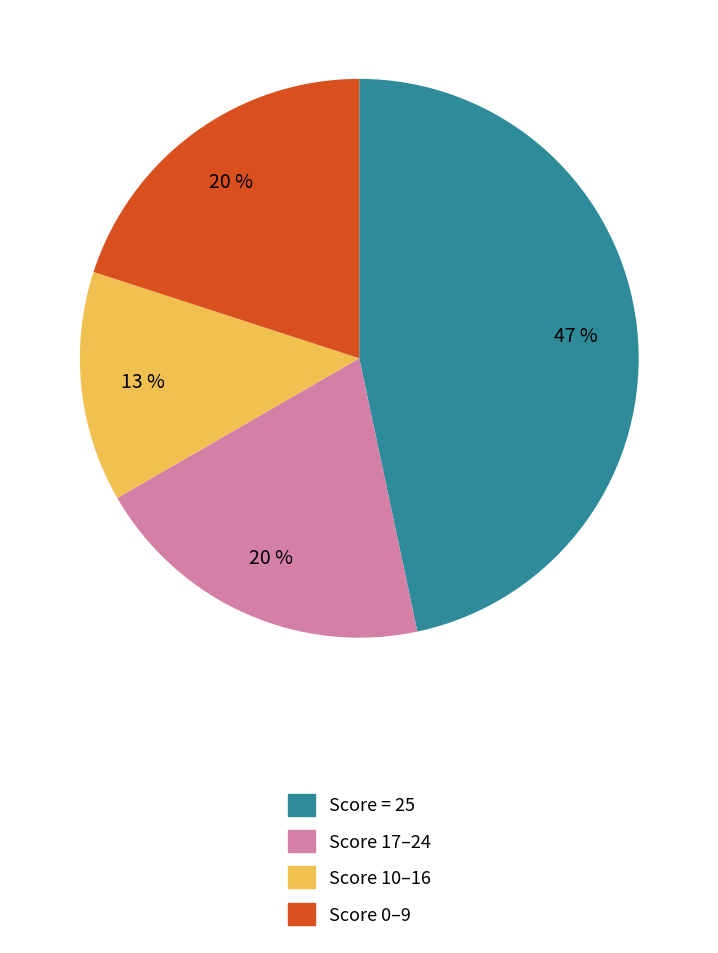

To the nearest percent, what is the average slice percentage?

25%